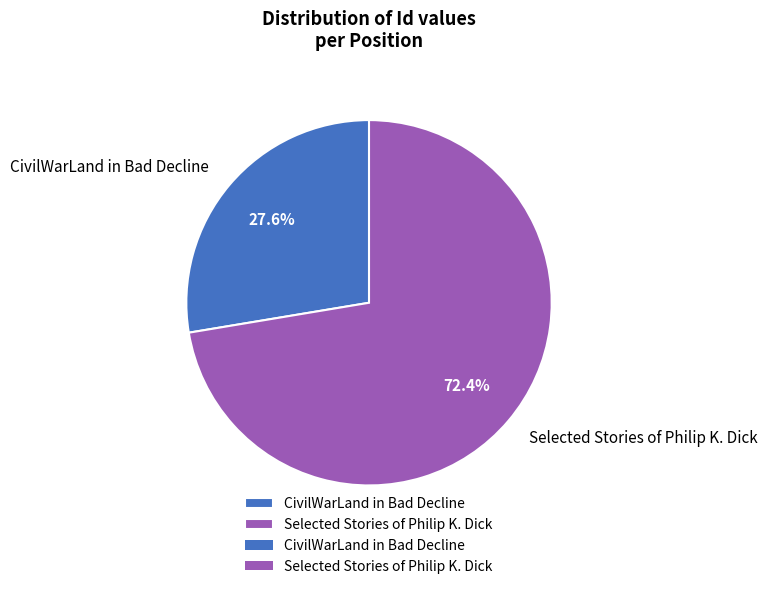

To the nearest percent, what is the average slice percentage?

50%